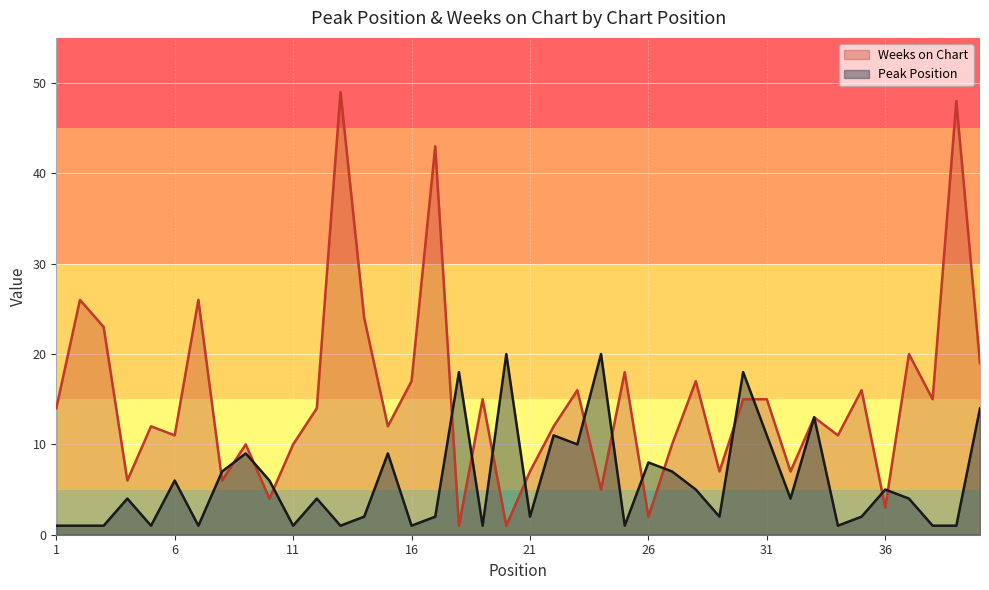

Where is Weeks on Chart nearest to the value 25?

2